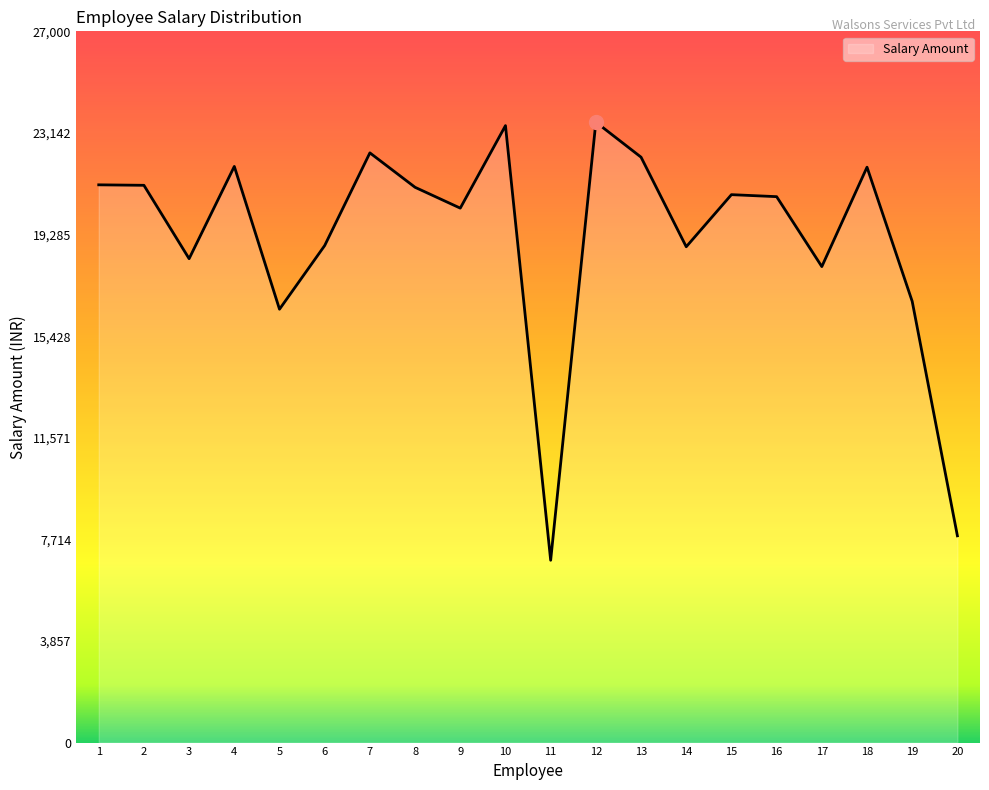

At which label does the data first exceed 20800?

1